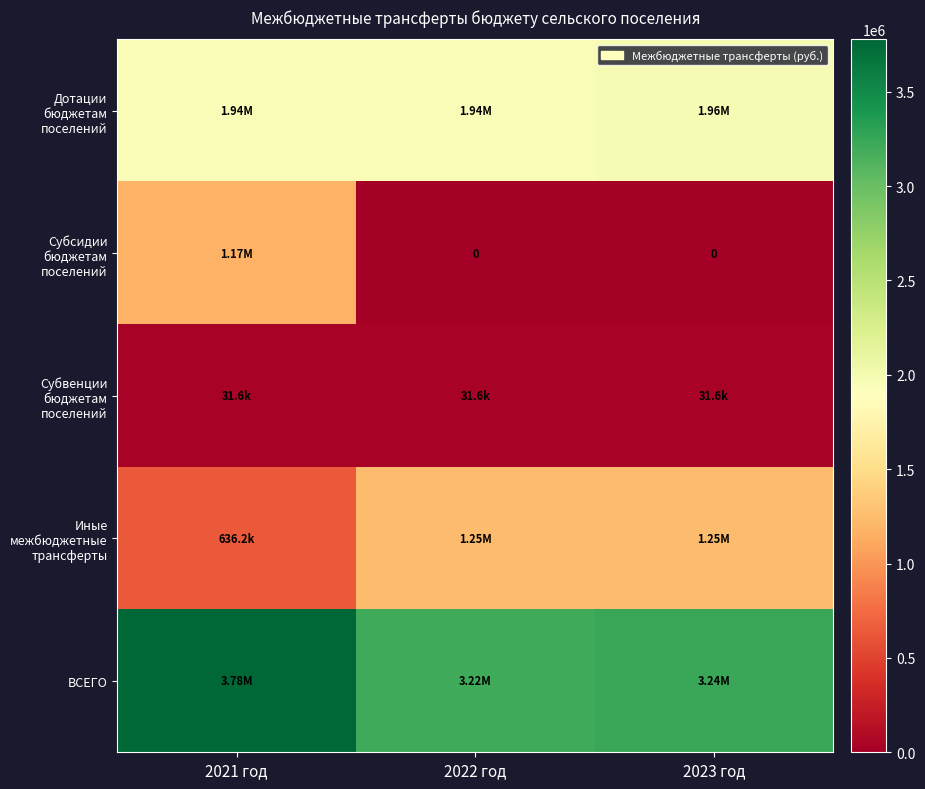

At which category is the sum across all series the highest?

2021 год